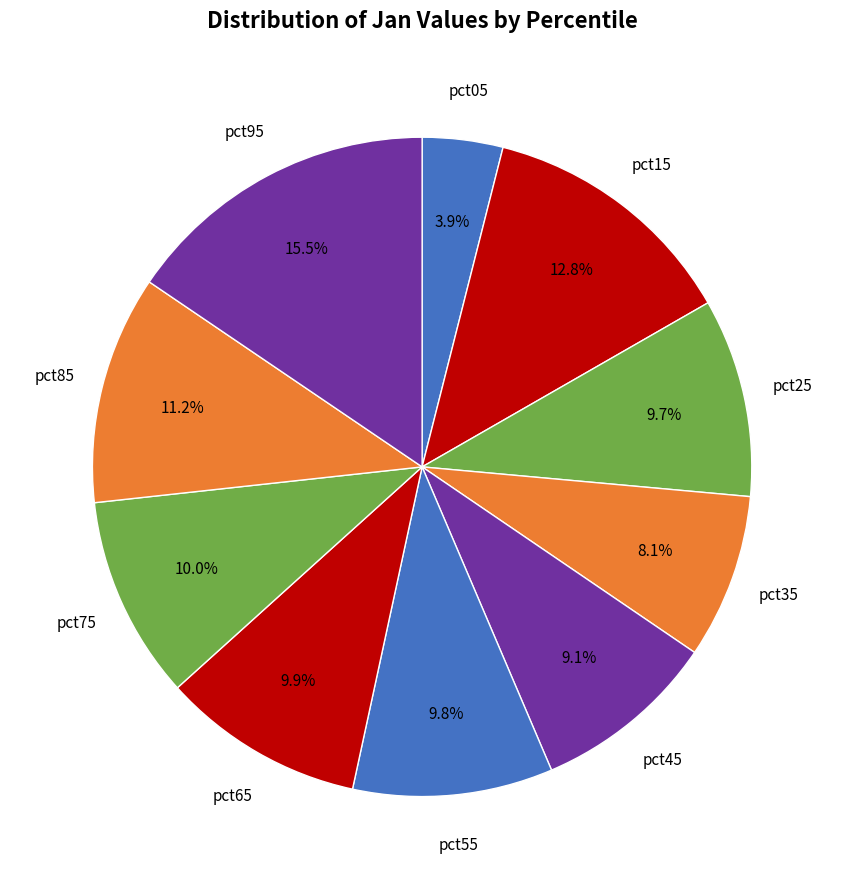

To the nearest percent, what is the average slice percentage?

10%